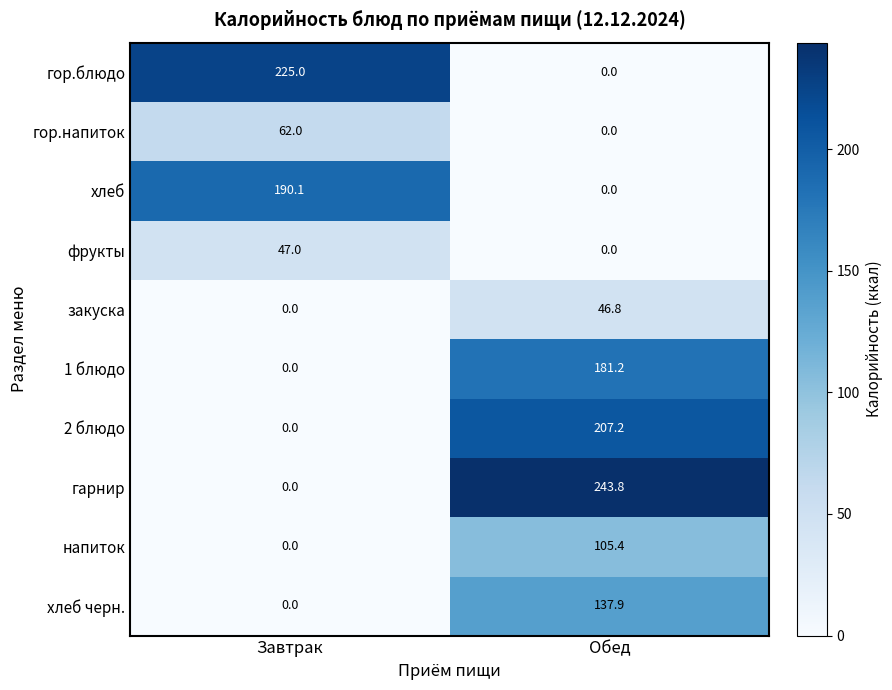

Where is хлеб nearest to the value 95?

Обед